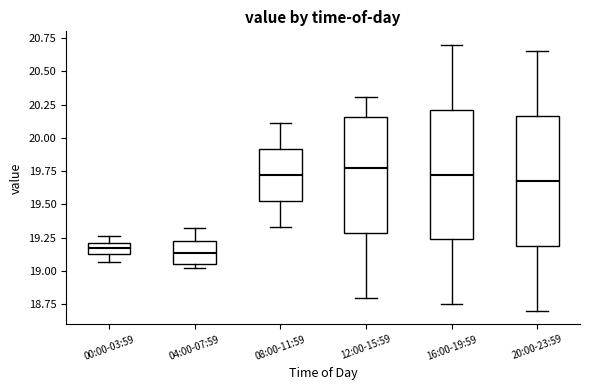

Reading left to right, read every box against the y-axis: the position of its median line, the range the box covers, and the ends of its whiskers. The values are not printed on the chart, so give them approximately, as read against the axis.

00:00-03:59: median 19.15 (inside the box), box 19.15 to 19.20, whiskers 19.05 to 19.25
04:00-07:59: median 19.15, box 19.05 to 19.20, whiskers 19.00 to 19.30
08:00-11:59: median 19.70, box 19.55 to 19.90, whiskers 19.35 to 20.10
12:00-15:59: median 19.80, box 19.30 to 20.15, whiskers 18.80 to 20.30
16:00-19:59: median 19.75, box 19.25 to 20.20, whiskers 18.75 to 20.70
20:00-23:59: median 19.70, box 19.20 to 20.15, whiskers 18.70 to 20.65